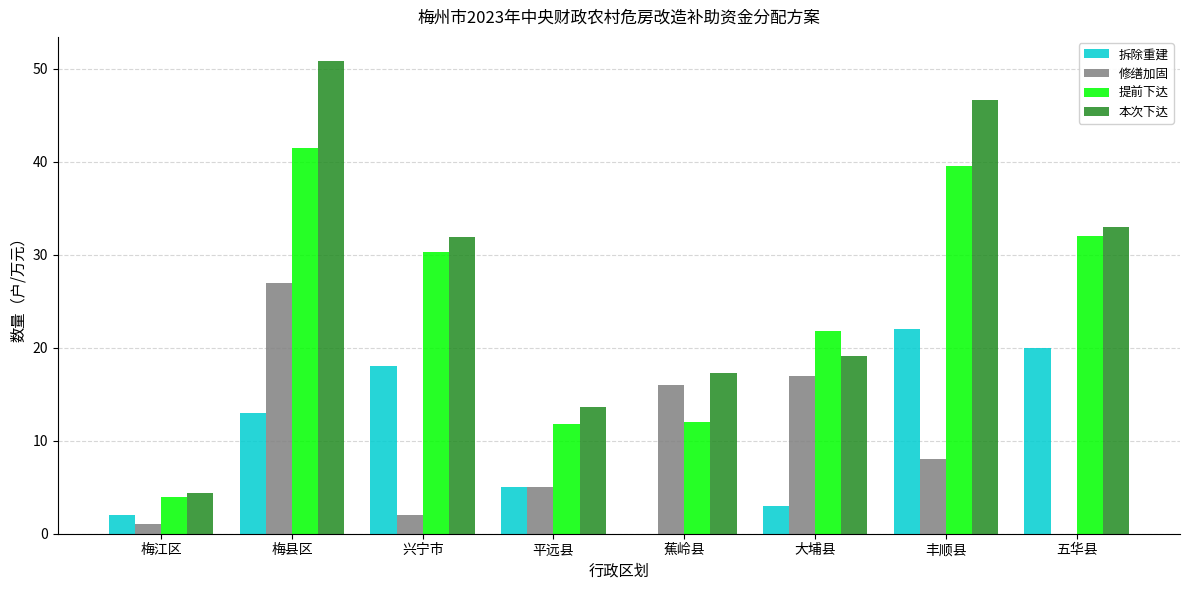

How many data points in 提前下达 are above 30?

4